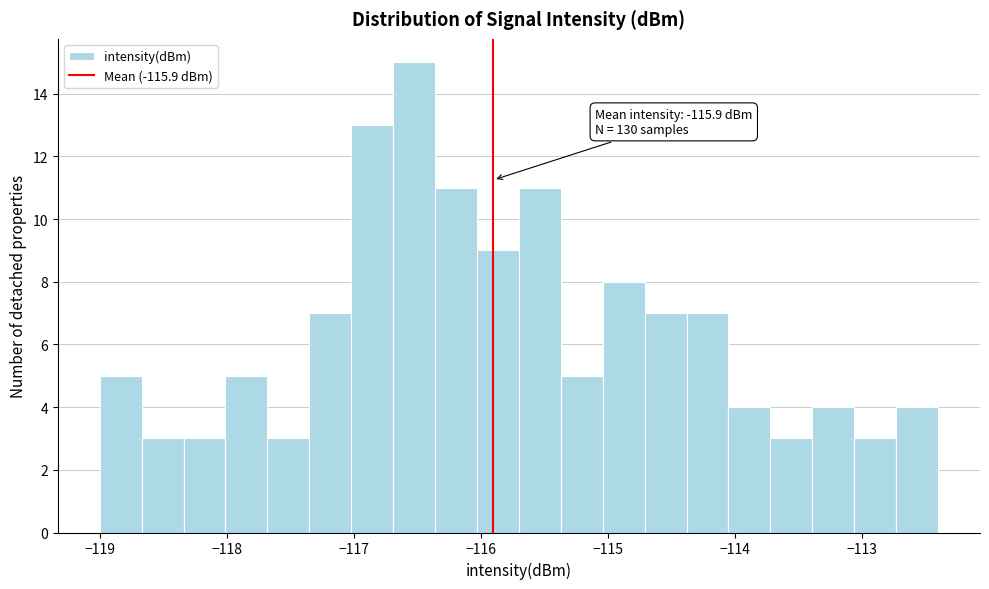

Around what value on the x-axis is the tallest bar? Give the approximate position of its centre, as read against the axis.

-116.5